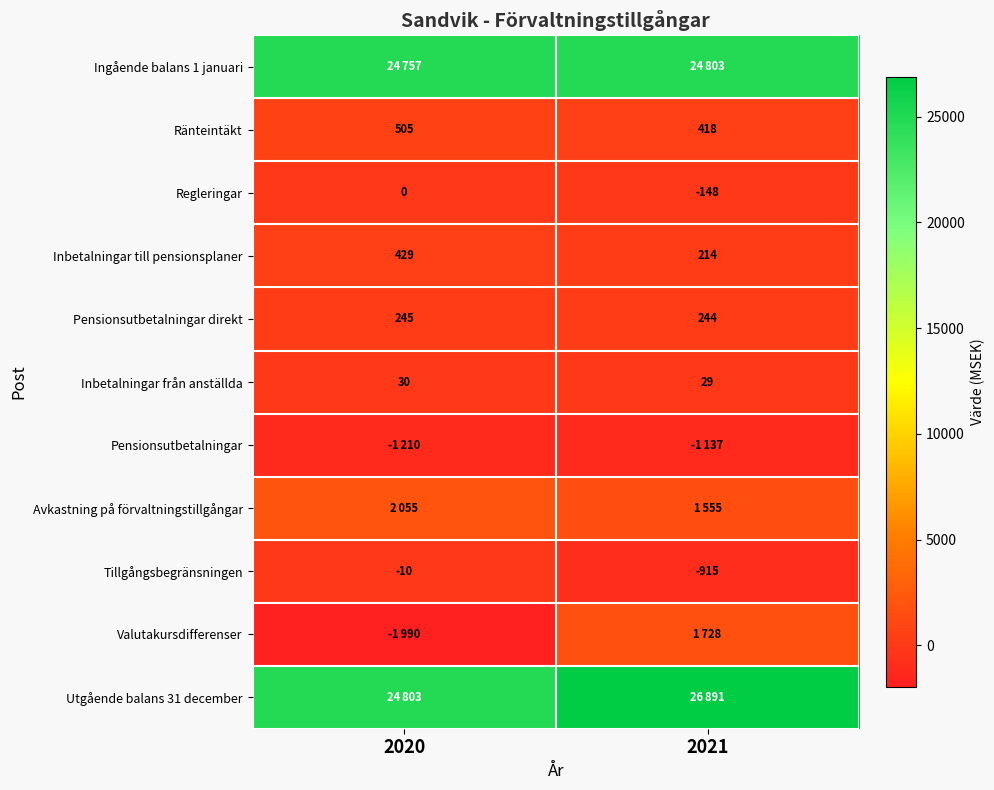

At which category is the sum across all series the highest?

2021